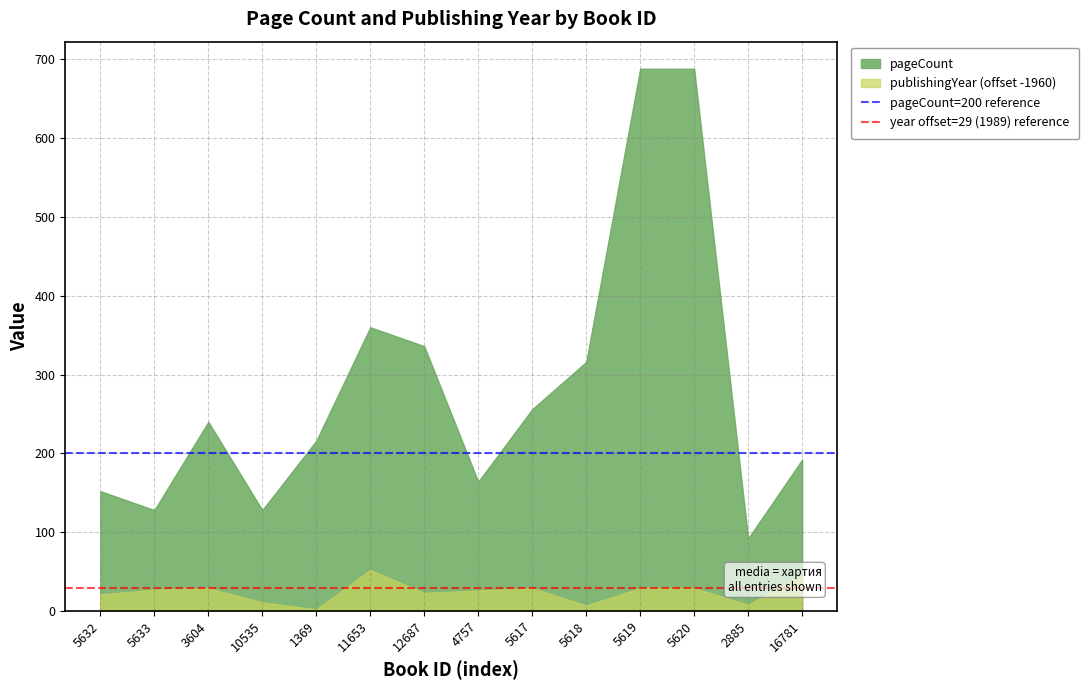

What is the spread (max minus min) of values at 5632?

131